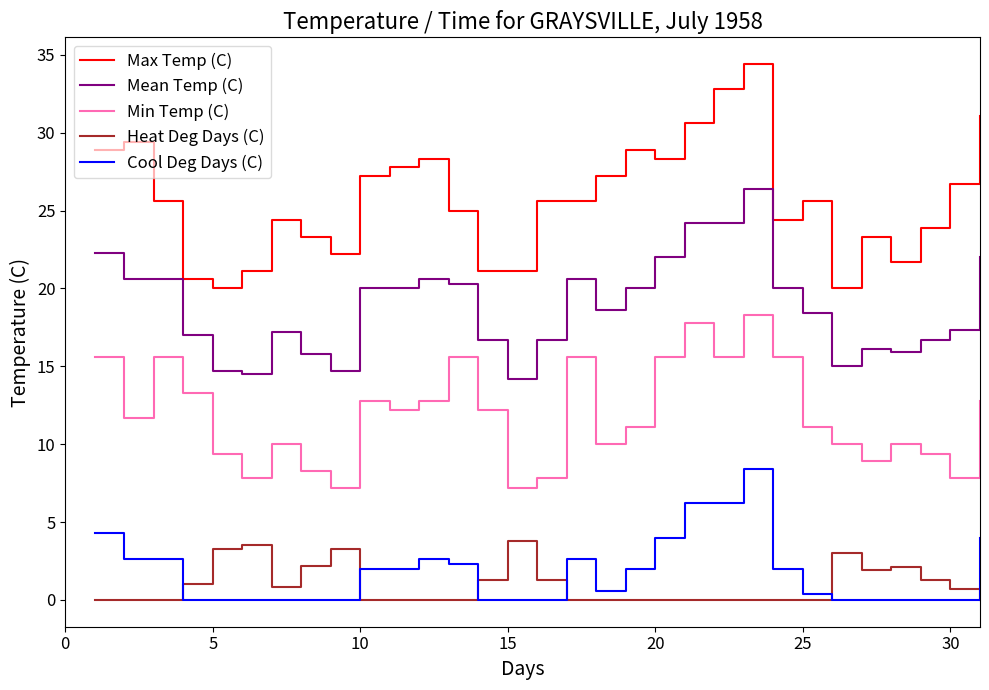

In Heat Deg Days (C), how many points are higher than both neighbors (excluding endpoints)?

5